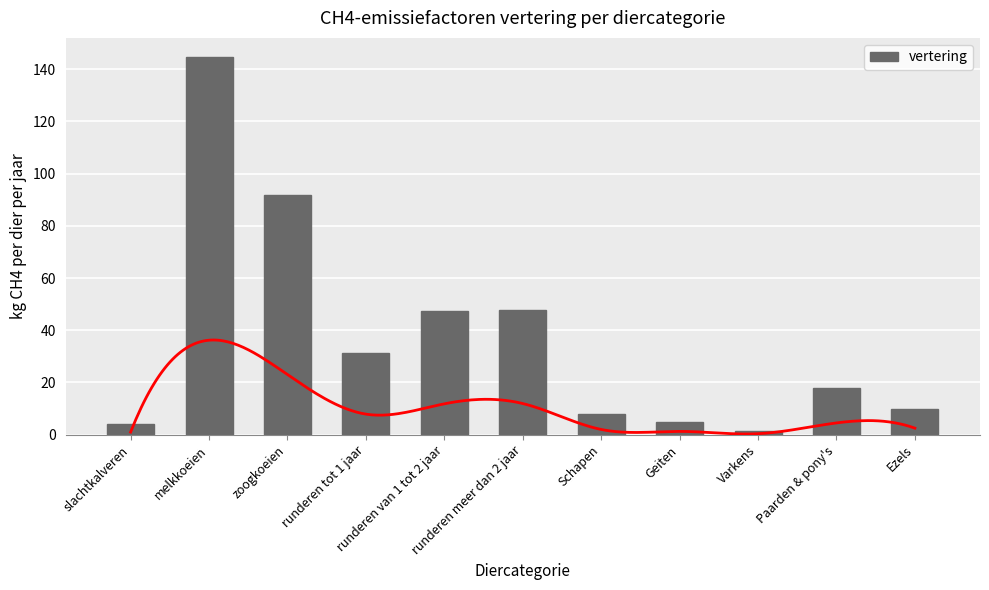

At which category does the chart reach its minimum across all series?

Varkens